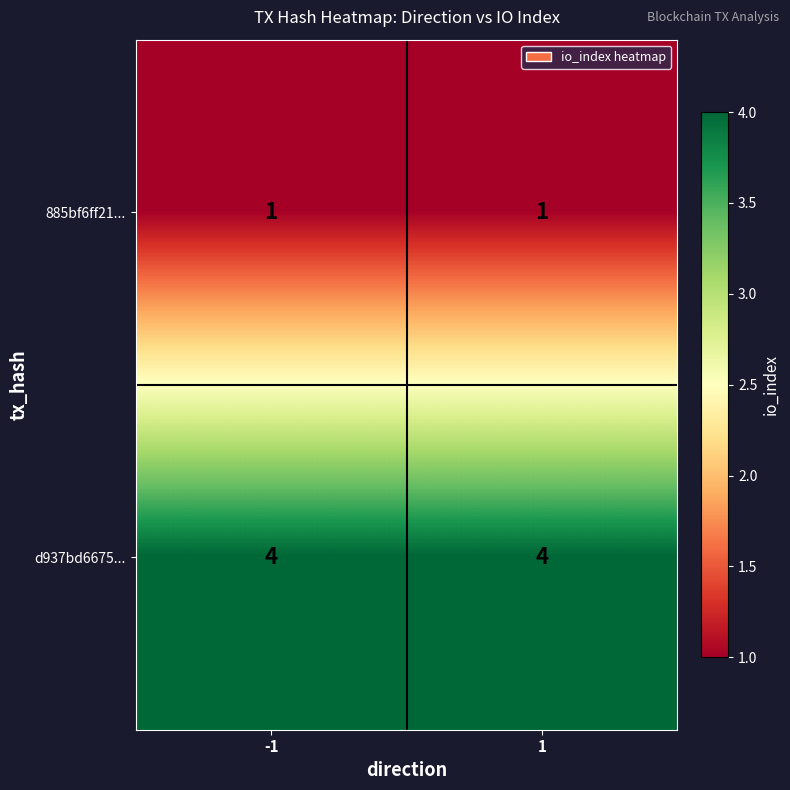

Rank the series by their average value, from highest to lowest.

d937bd6675..., 885bf6ff21...